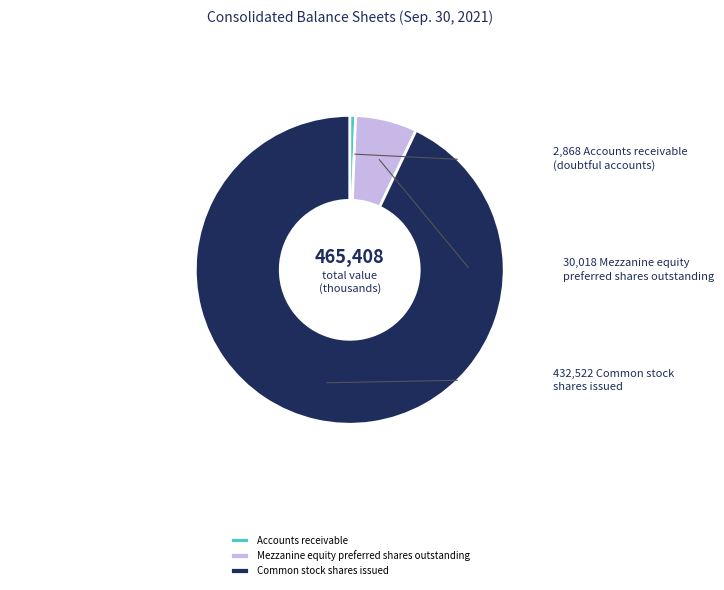

Is the sum of Common stock shares issued and Accounts receivable greater than half?

Yes